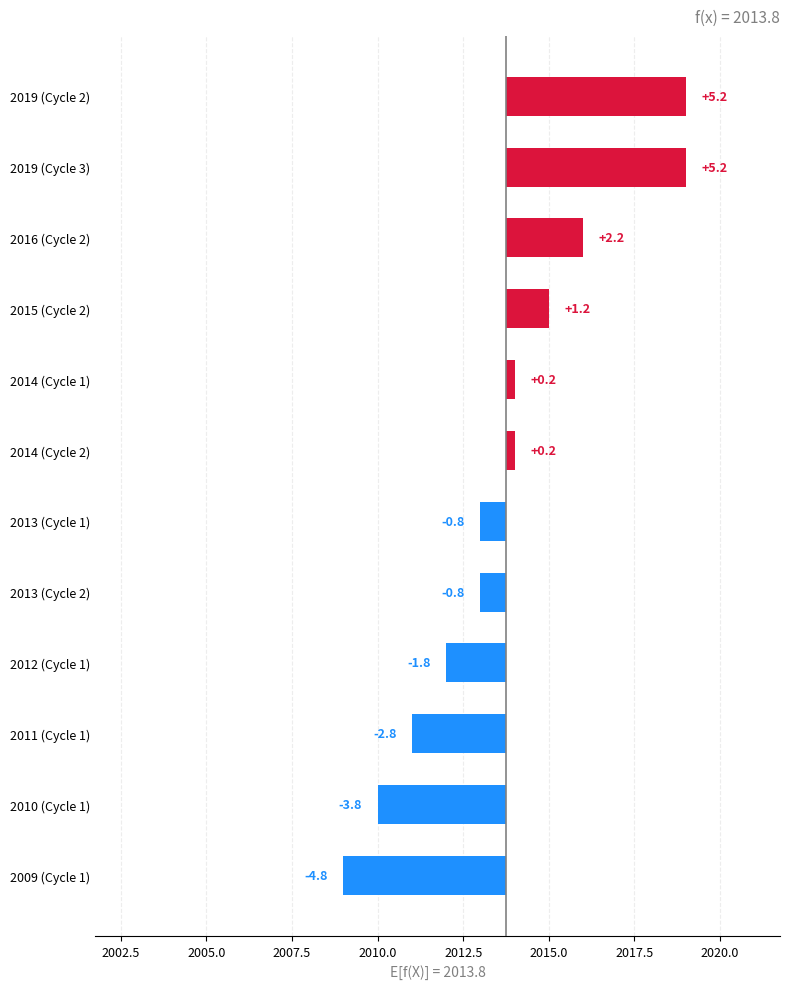

How many values are below zero?

6